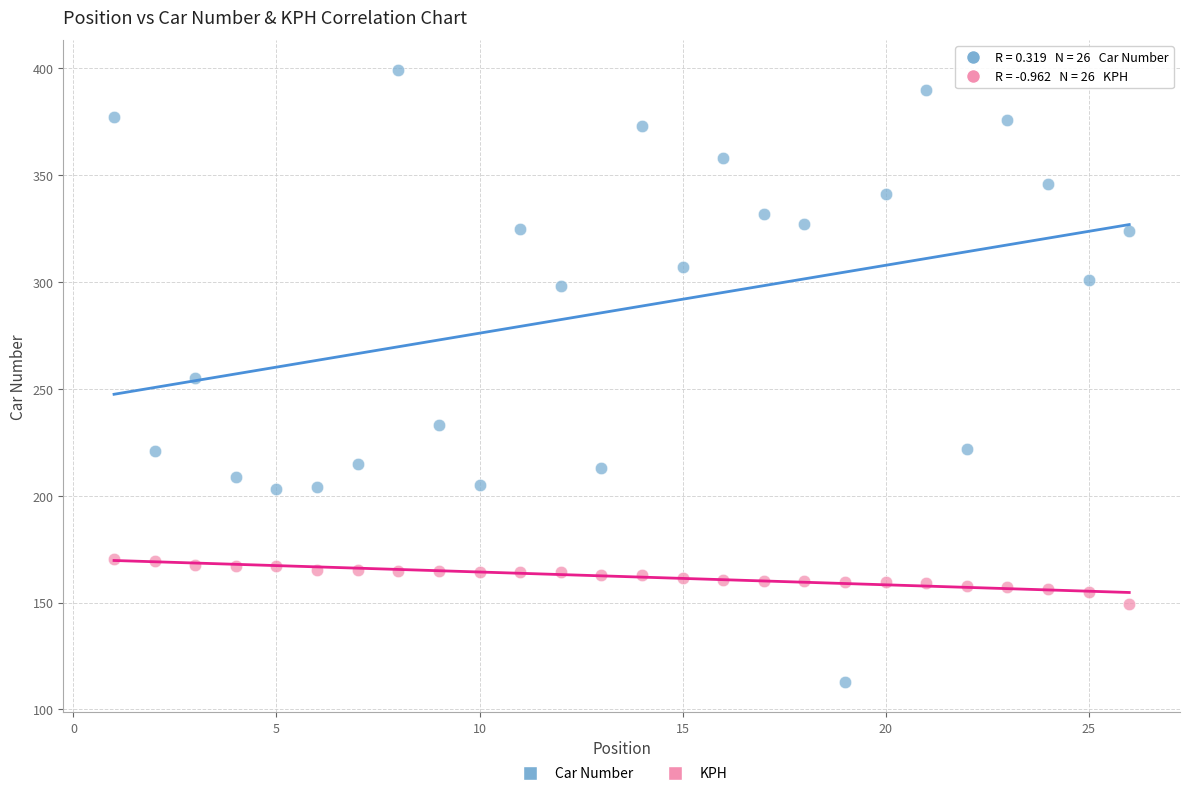

Which series reaches the minimum Y coordinate?

Car Number